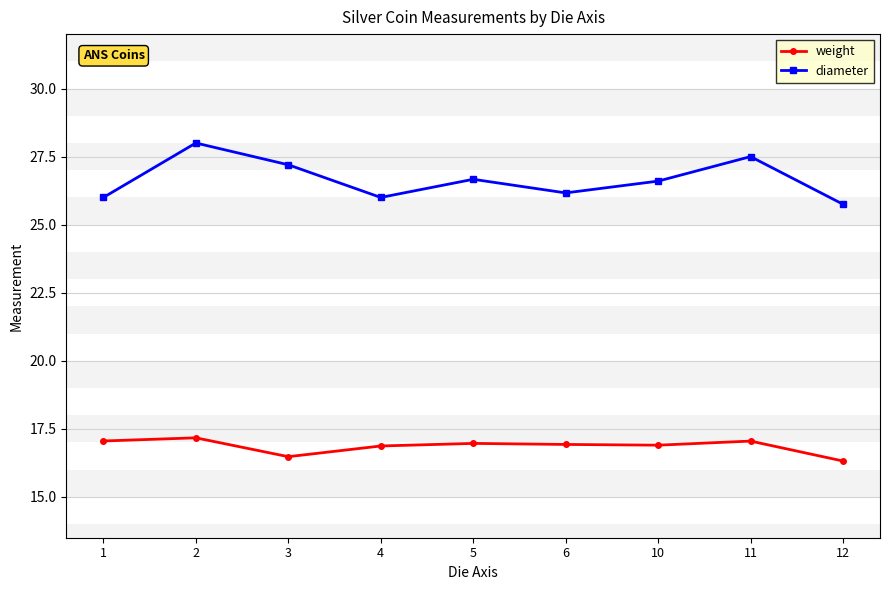

Which series has the largest total across all categories?

diameter